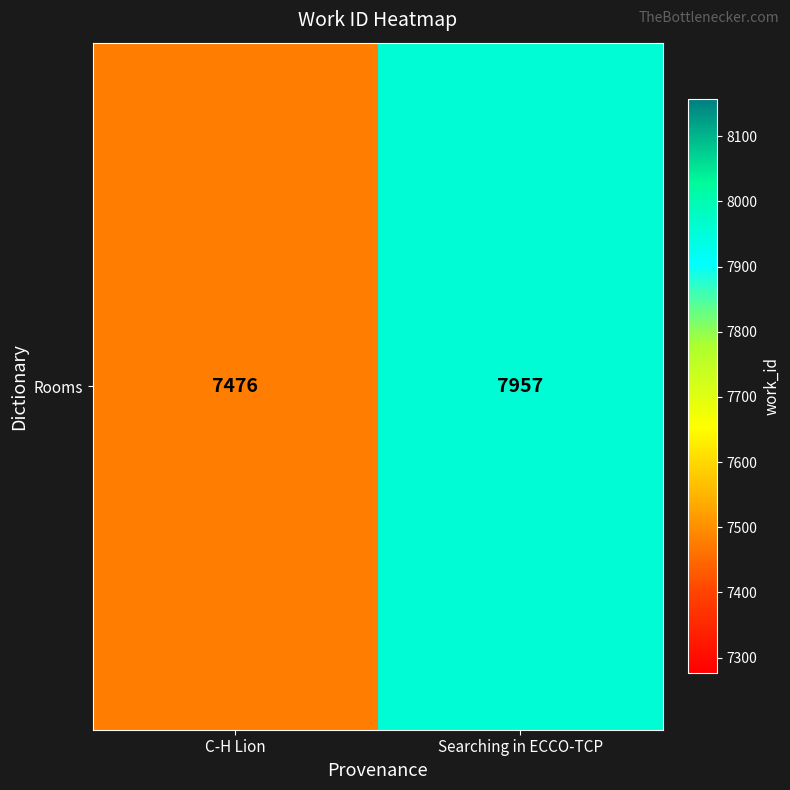

What is the sum of all values?

15433